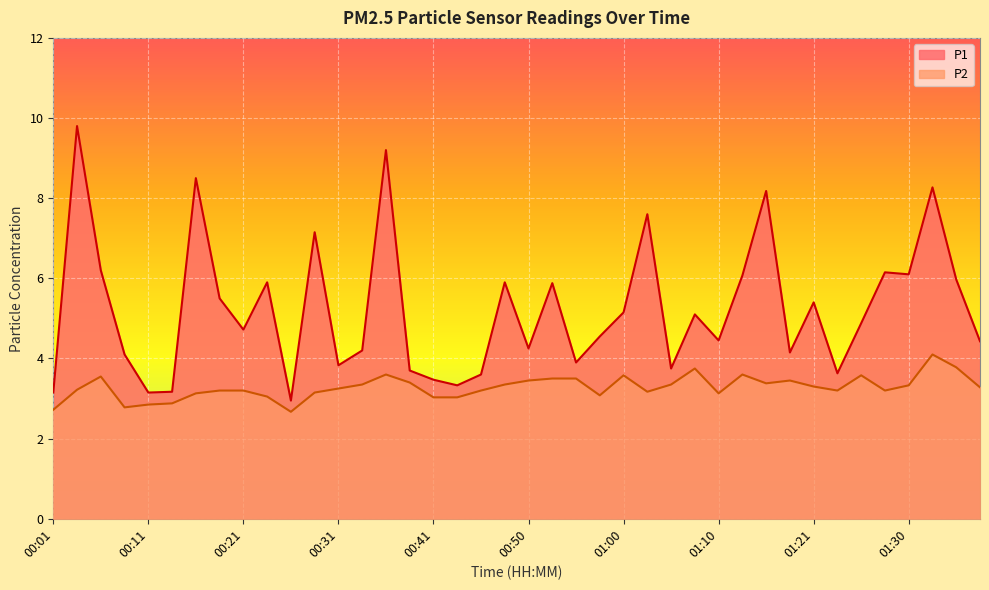

At 00:38, list the series in order from largest to smallest.

P1, P2